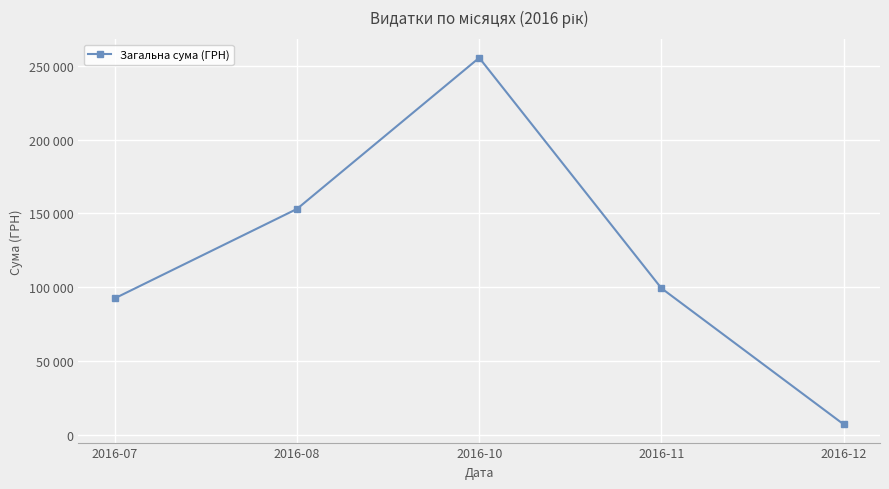

At which category does the data reach its first local peak?

2016-10